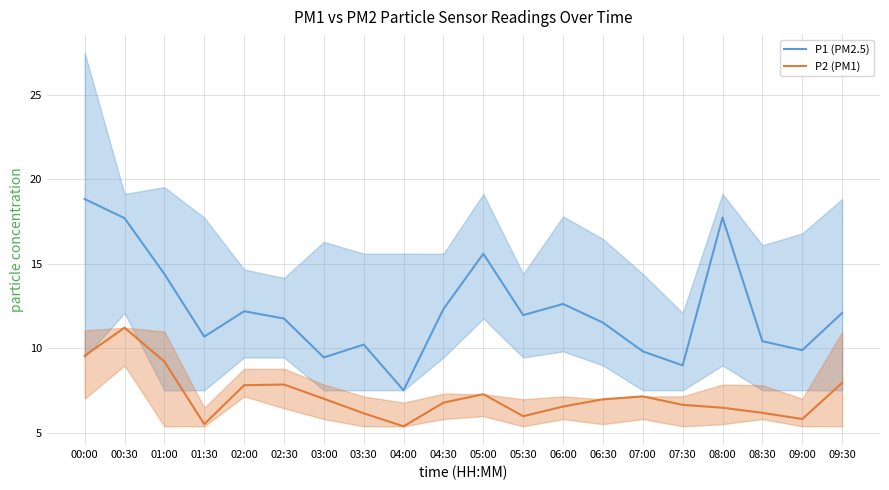

What is the label of the 3rd point from the left?

01:00